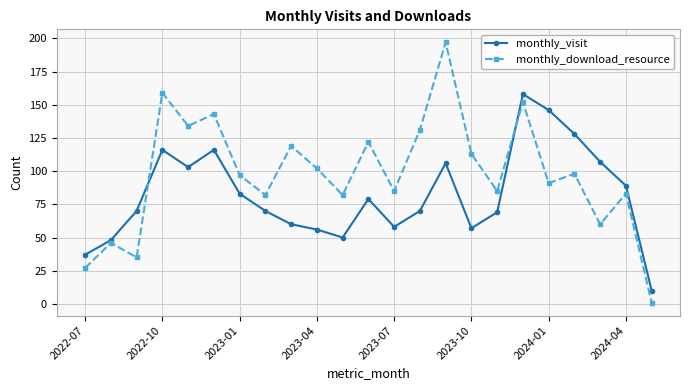

Which series has the largest range (max minus min)?

monthly_download_resource